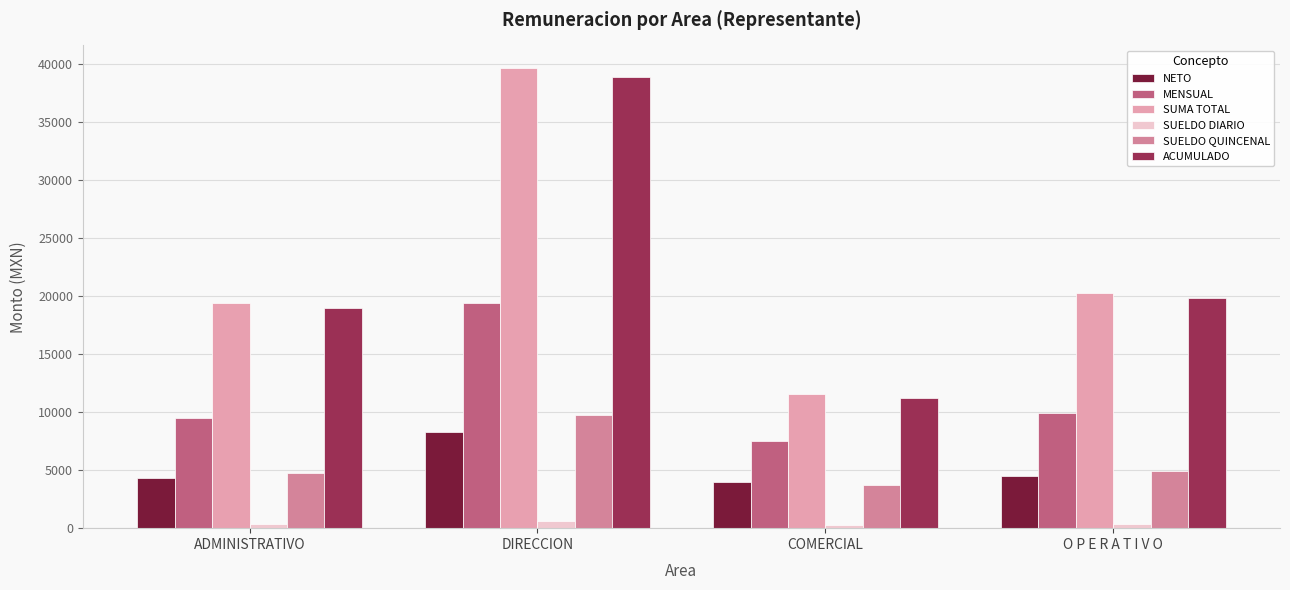

Does the chart contain any negative values?

No